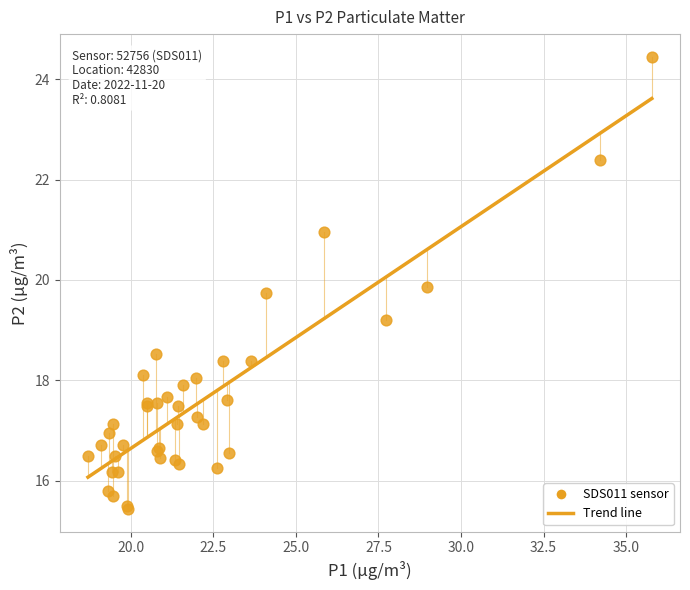

What Y value in the scatter plot is closest to 19?

19.2